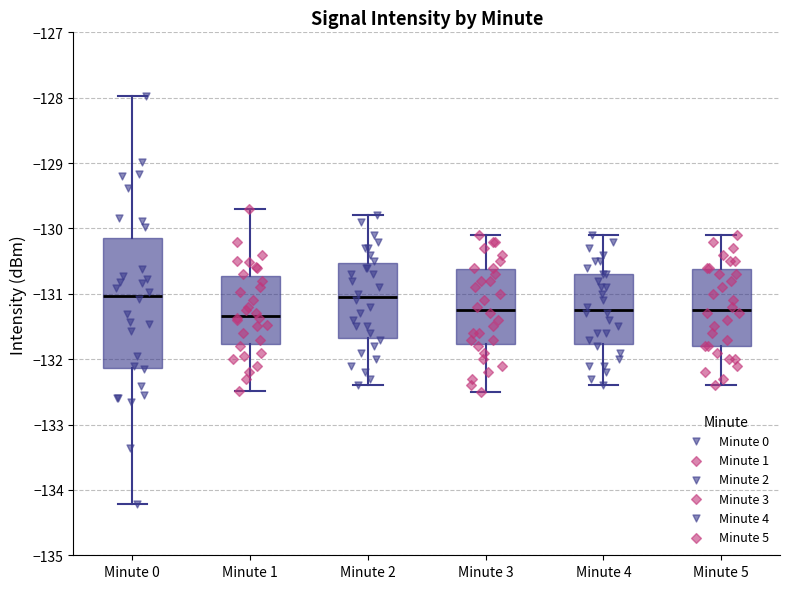

Reading left to right, read every box against the y-axis: the position of its median line, the range the box covers, and the ends of its whiskers. The values are not printed on the chart, so give them approximately, as read against the axis.

Minute 0: median -131.0, box -132.1 to -130.1, whiskers -134.2 to -128.0
Minute 1: median -131.3, box -131.8 to -130.7, whiskers -132.5 to -129.7
Minute 2: median -131.0, box -131.7 to -130.5, whiskers -132.4 to -129.8
Minute 3: median -131.2, box -131.8 to -130.6, whiskers -132.5 to -130.1
Minute 4: median -131.2, box -131.8 to -130.7, whiskers -132.4 to -130.1
Minute 5: median -131.2, box -131.8 to -130.6, whiskers -132.4 to -130.1